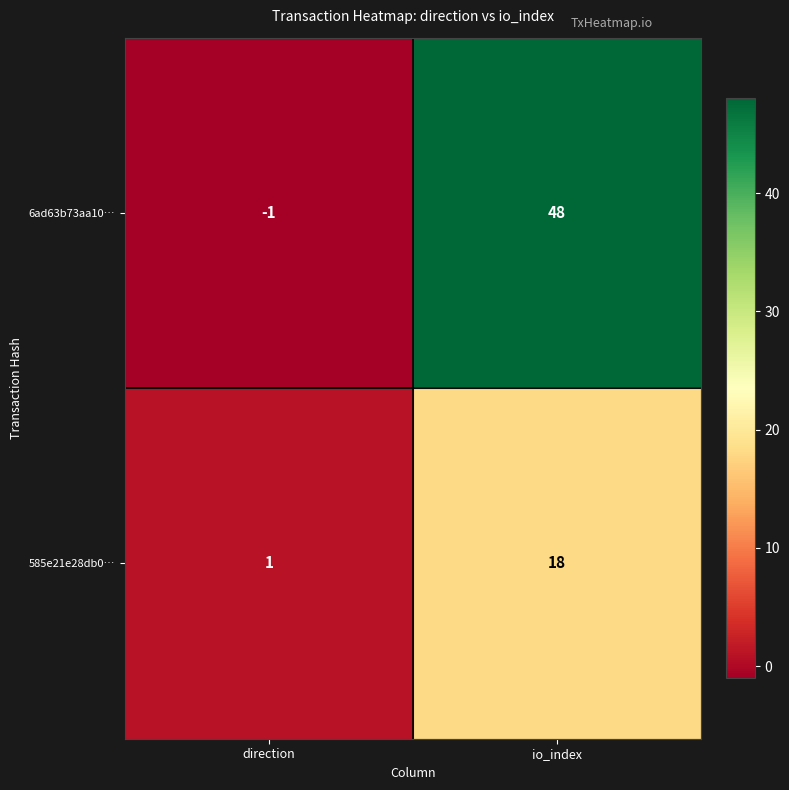

Which category has the highest value across all series?

io_index